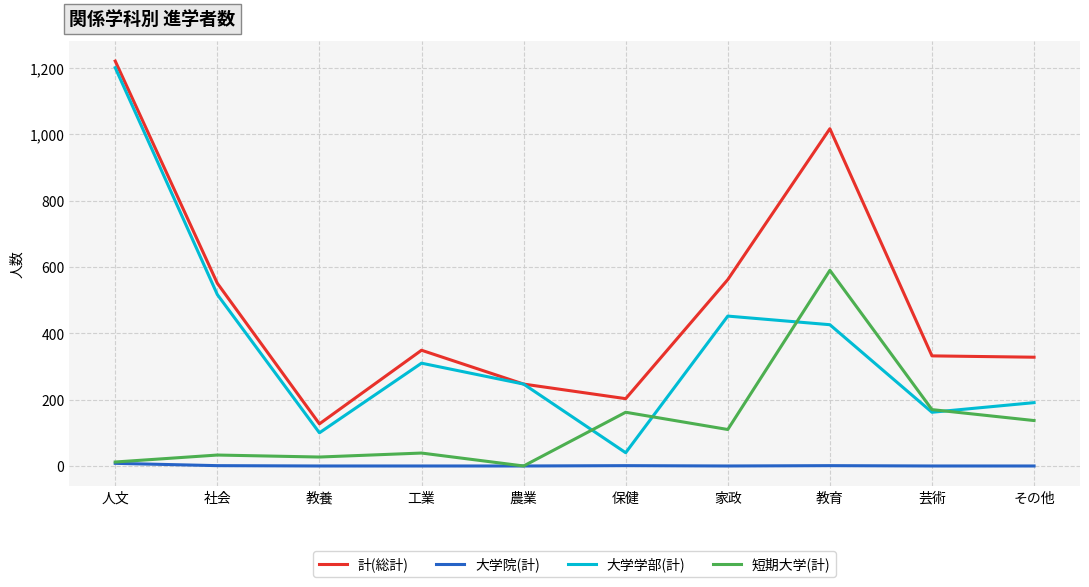

The 大学学部(計) series shows 853 at 社会. True or false?

False